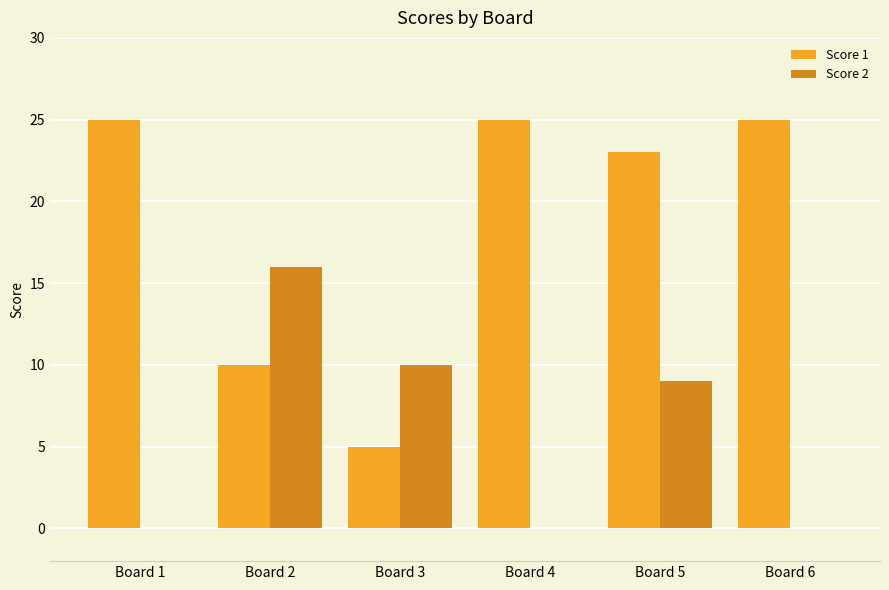

Reading right to left, list all the values displayed in this chart.

Score 1: Board 6=25	Board 5=23	Board 4=25	Board 3=5	Board 2=10	Board 1=25
Score 2: Board 6=0	Board 5=9	Board 4=0	Board 3=10	Board 2=16	Board 1=0